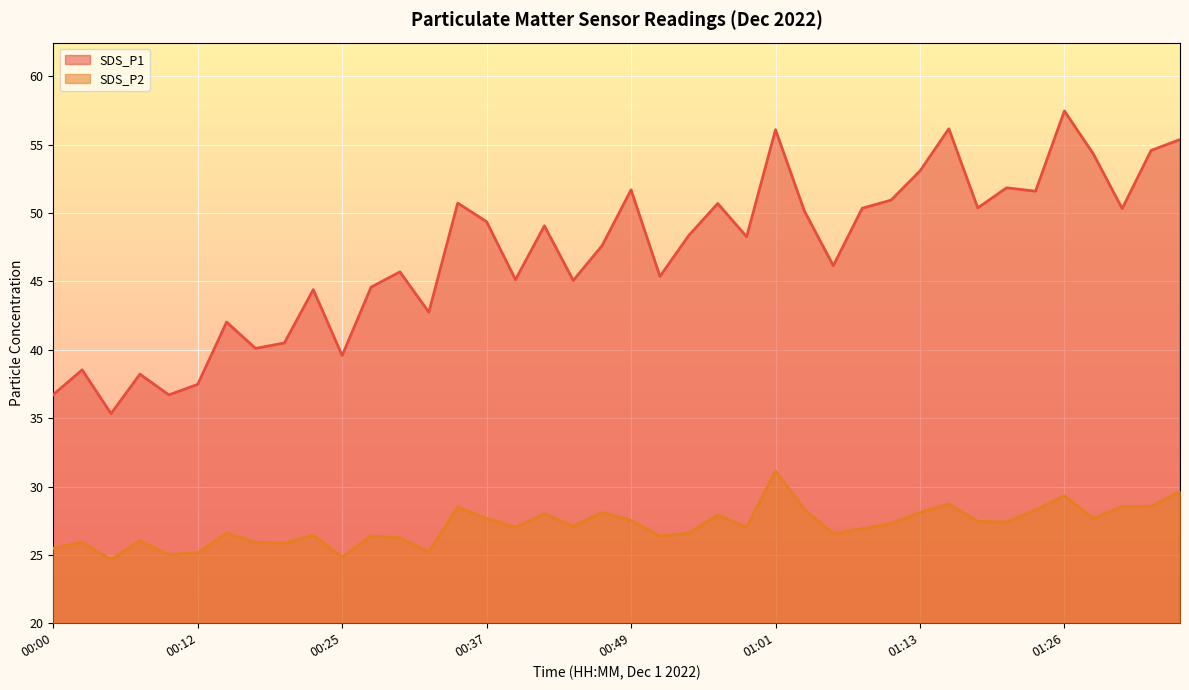

What is the difference between the SDS_P2 values at 00:37 and 00:39?

0.7